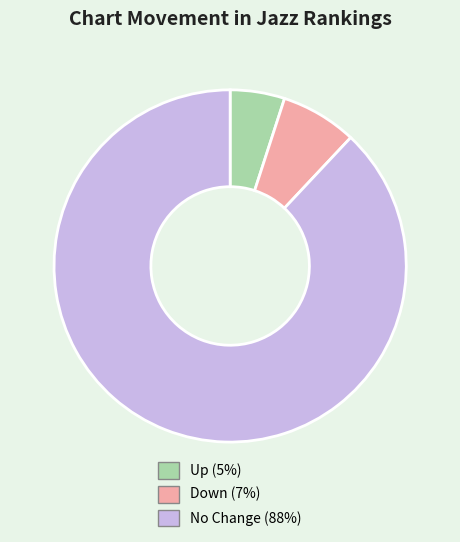

How many slices are in this pie chart?

3